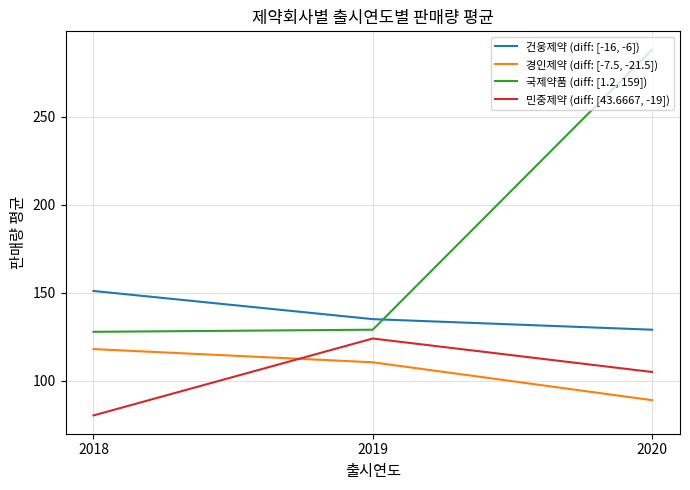

Count the 건웅제약 (diff: [-16, -6]) values in the range 129 to 151.

3